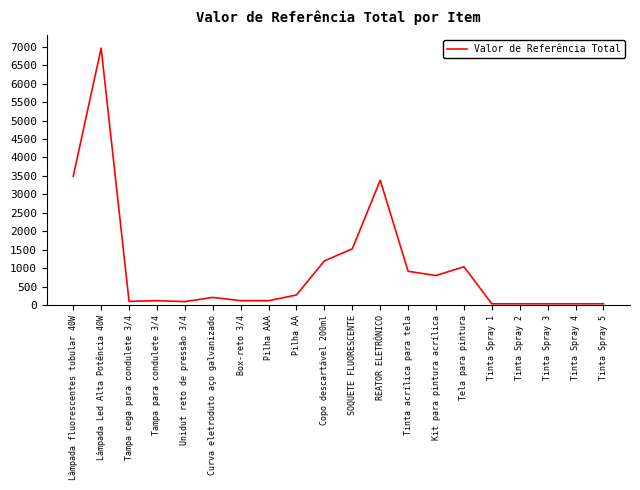

What is the ratio of the value at Tampa para condulete 3/4 to the value at Tampa cega para condulete 3/4?

1.2